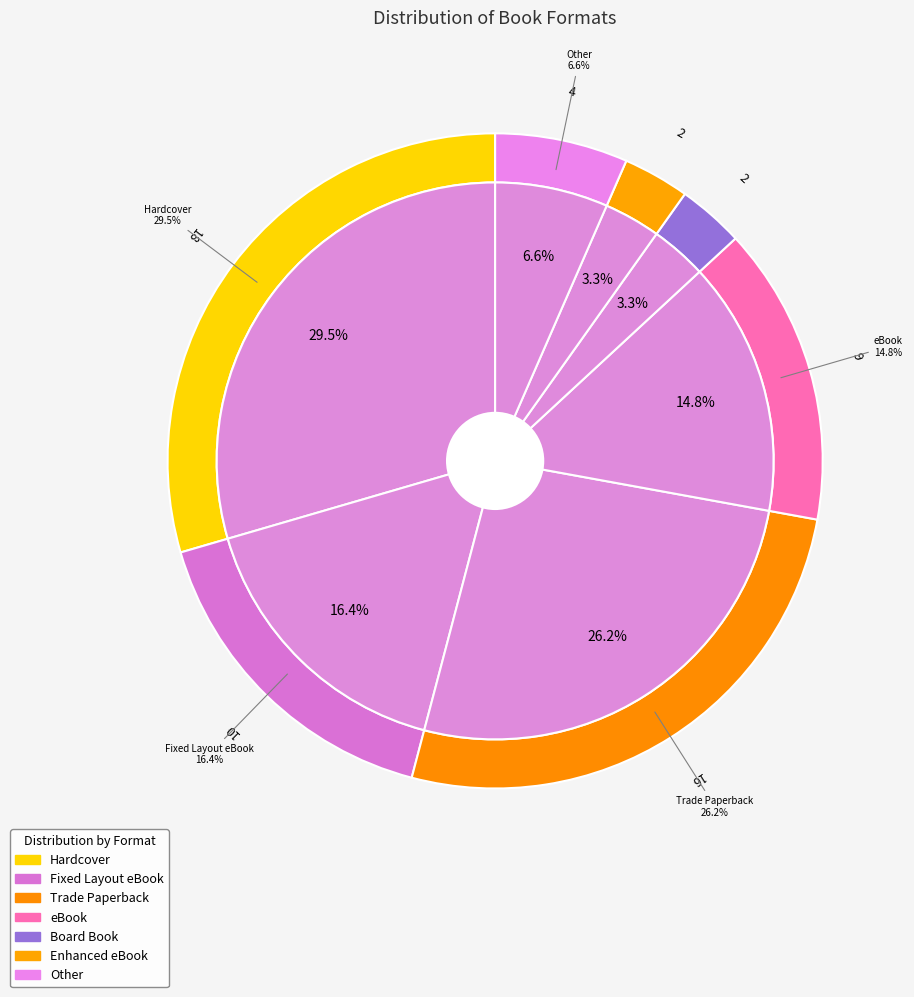

To the nearest percent, what portion does Board Book represent?

3%